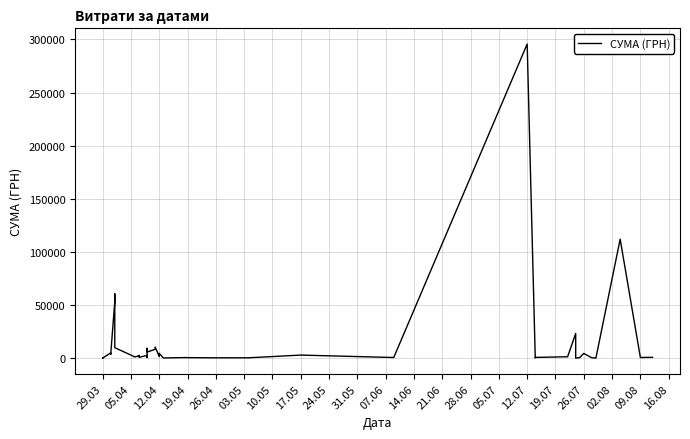

True or false: there are more than 0 points higher than both neighbors.

True